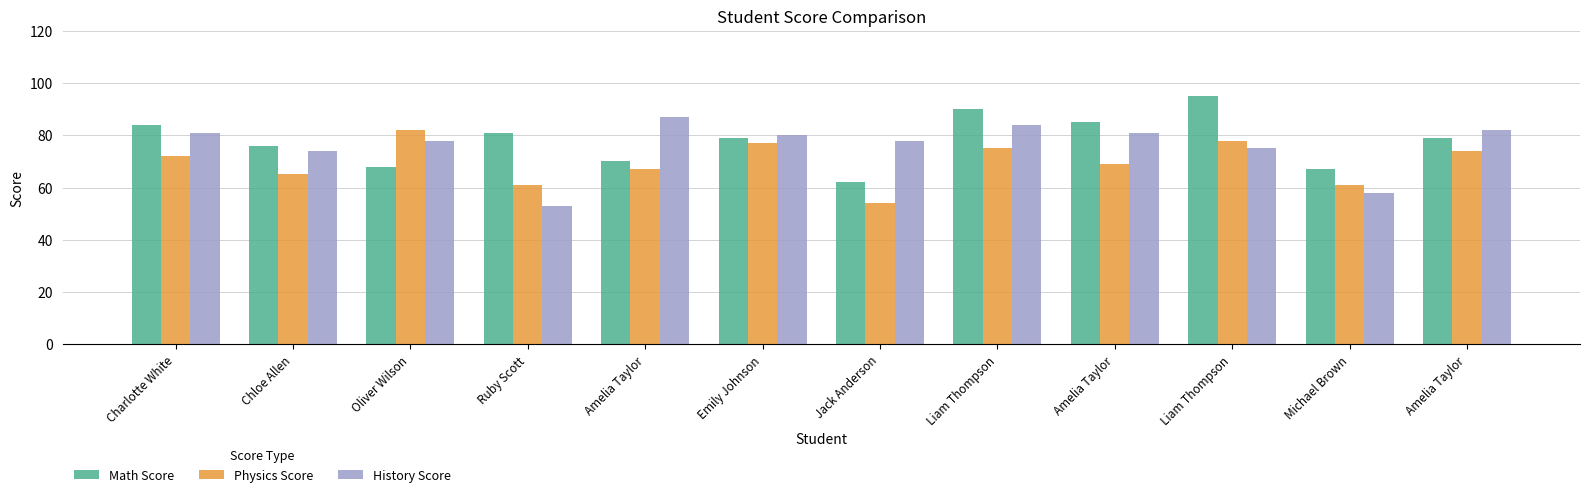

Which label corresponds to the smallest value in the chart?

Ruby Scott